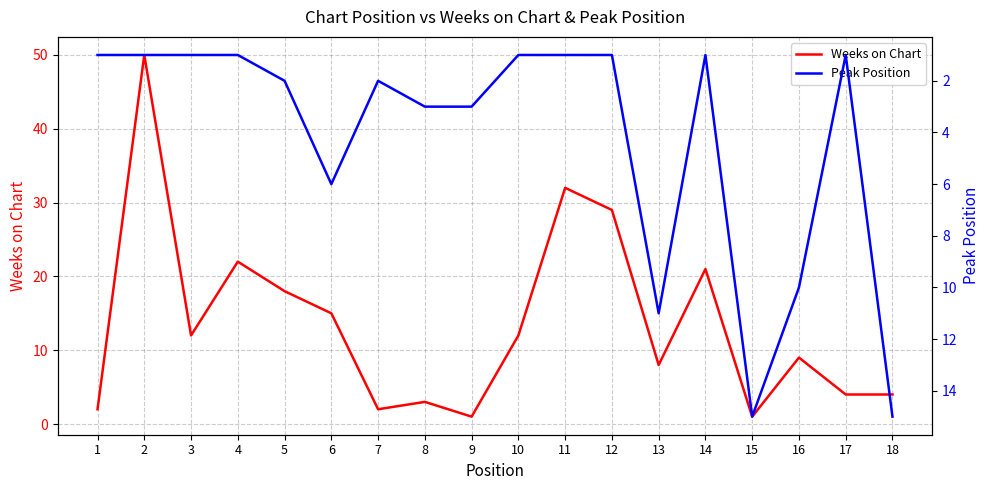

True or false: Peak Position has a value of 1 at 7.

False